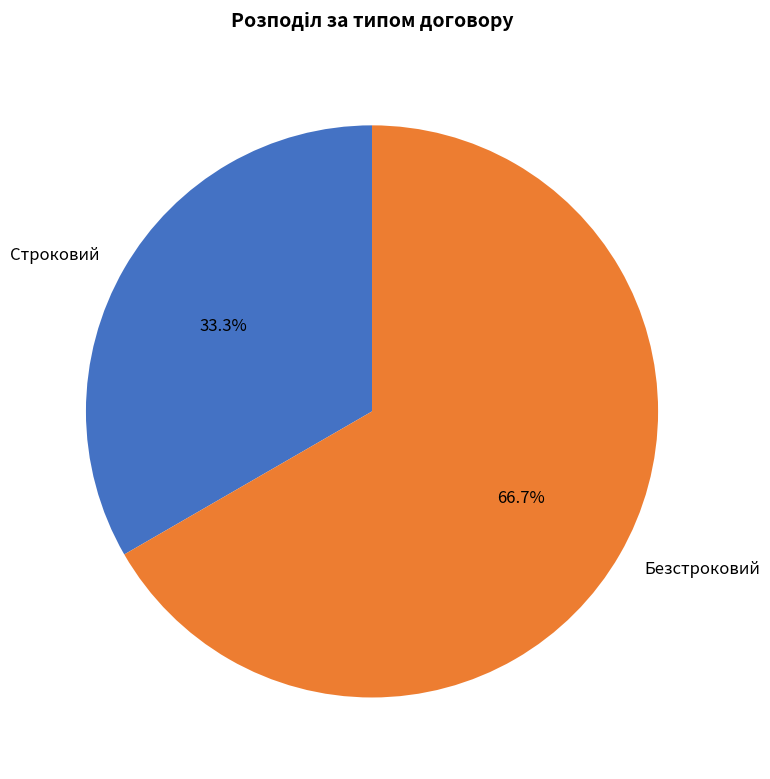

How many segments does this pie chart have?

2